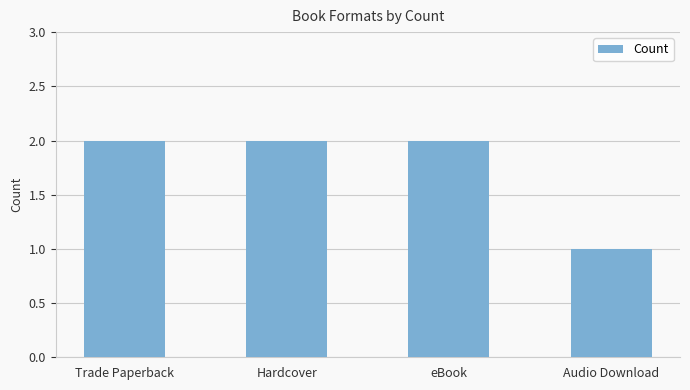

How many values are between 2 and 3?

3